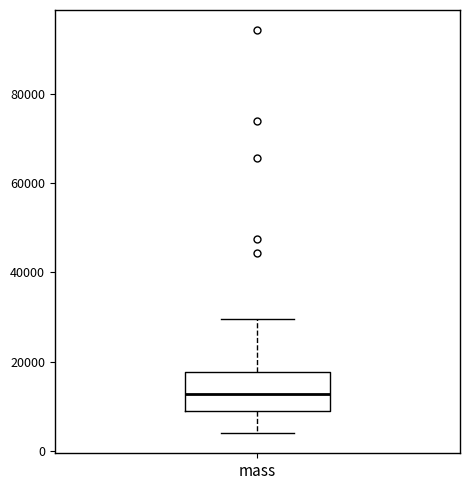

Transcribe this box plot: give where the median line is, the range the box spans, and where the two whiskers end, as read against the y-axis. The values are not printed on the chart, so give them approximately, as read against the axis.

median 12000, box 8000 to 18000, whiskers 4000 to 30000